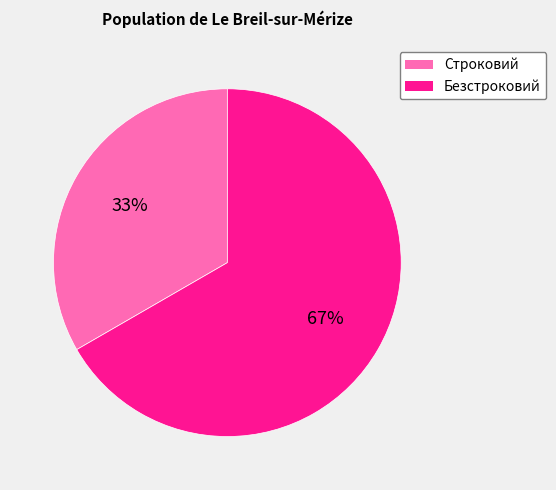

To the nearest percent, what portion does Строковий represent?

33%